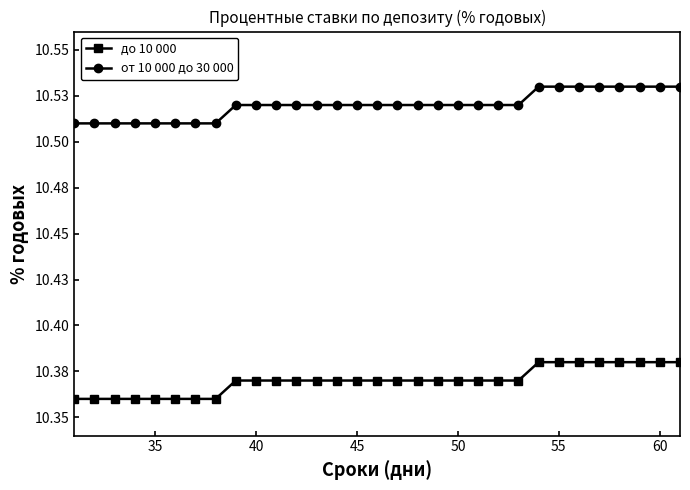

Is this an area chart (filled region under the line)?

No